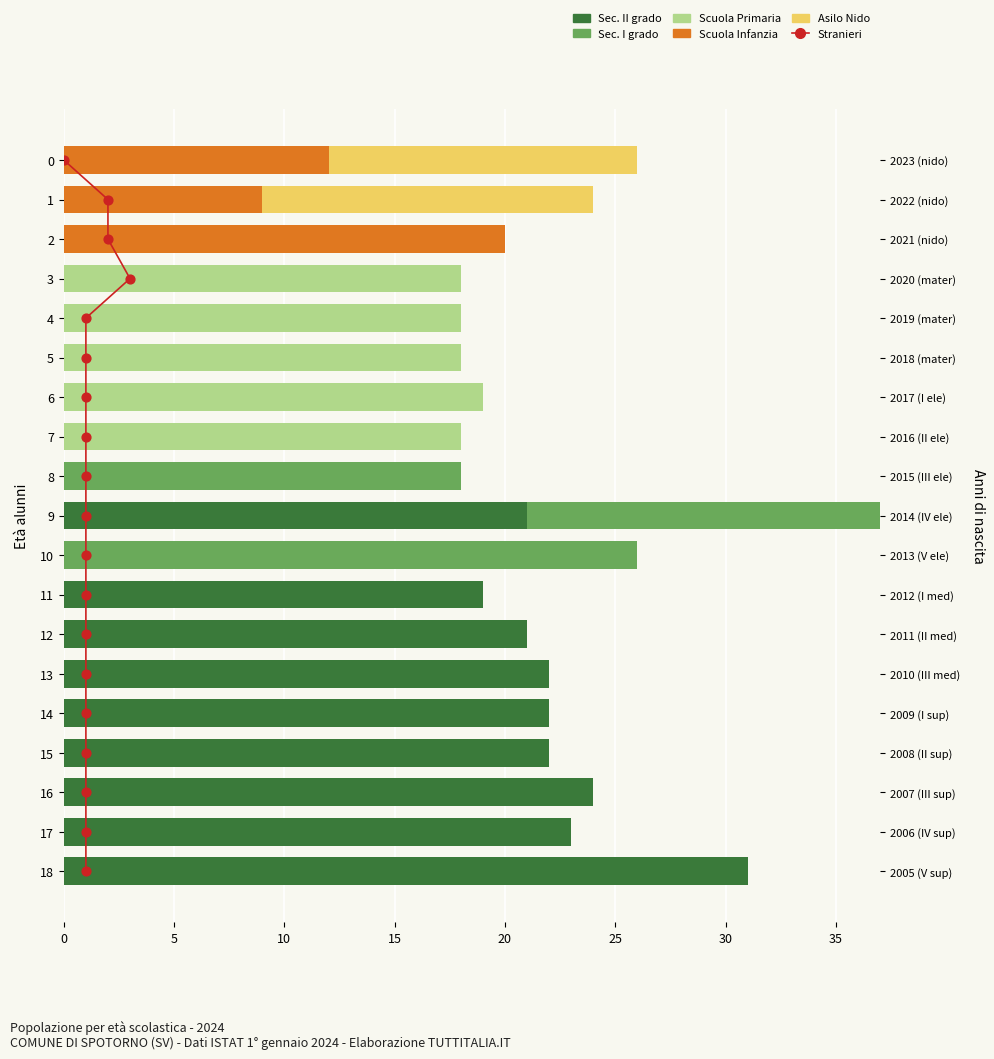

Which series has the widest spread of Y values?

Sec. II grado